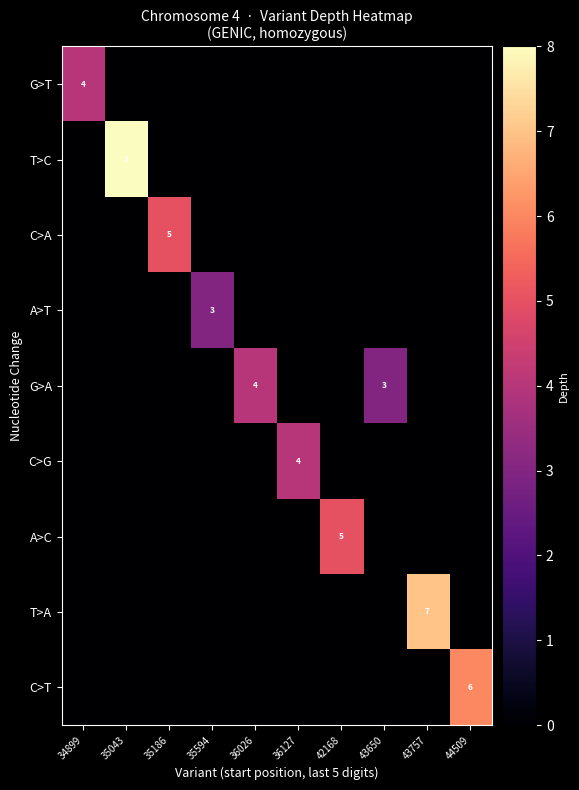

True or false: C>A has a value of 5 at 35186.

True